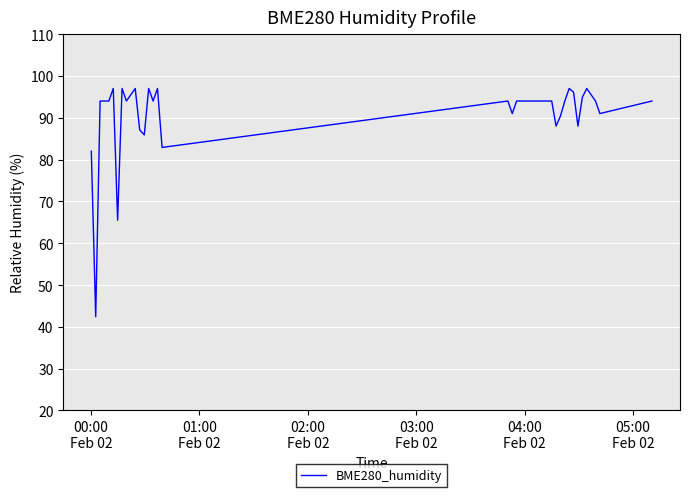

What is the maximum value shown in the chart?

97.0